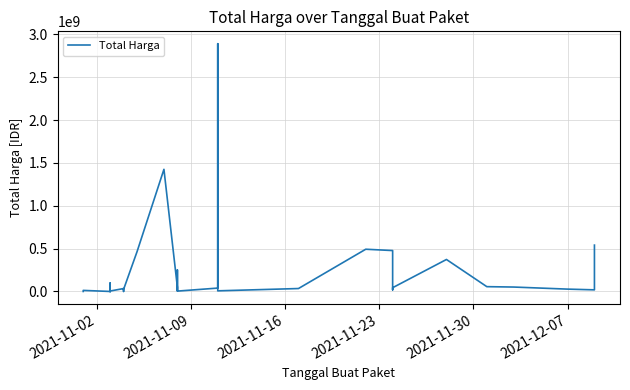

What is the minimum value shown in the chart?

78000